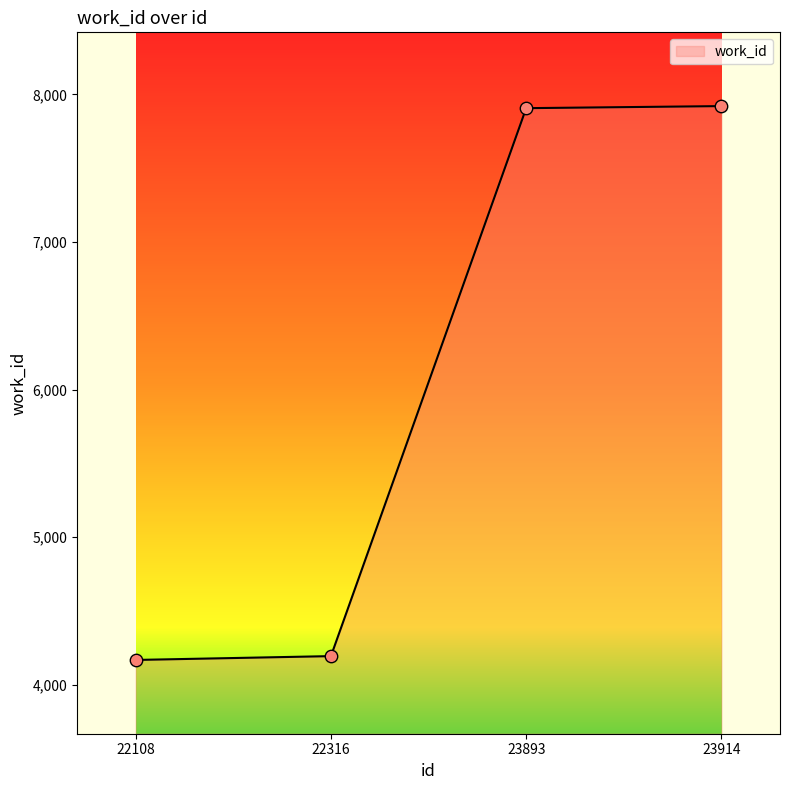

What is the change in value from 22108 to 22316?

+26